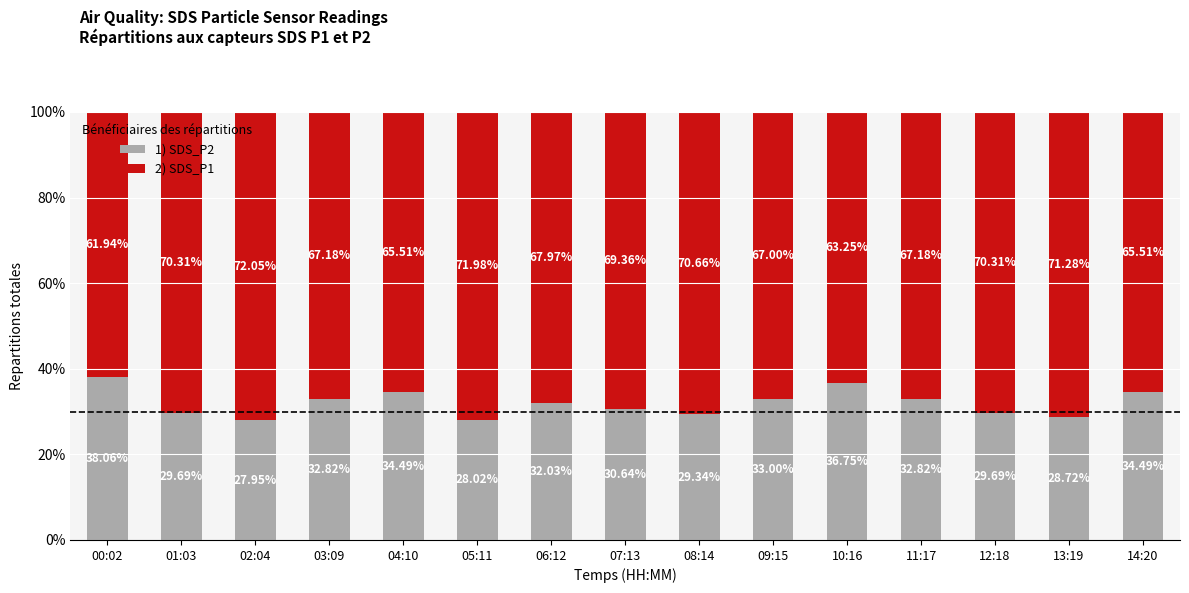

Where does the 1) SDS_P2 series first go above 32?

00:02